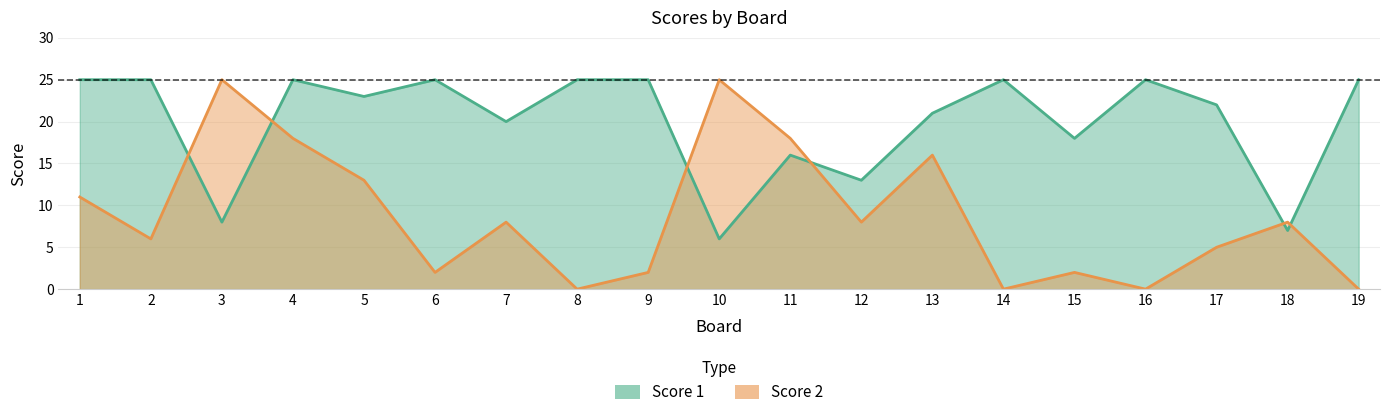

Which has a higher value, 4 or 13?

4